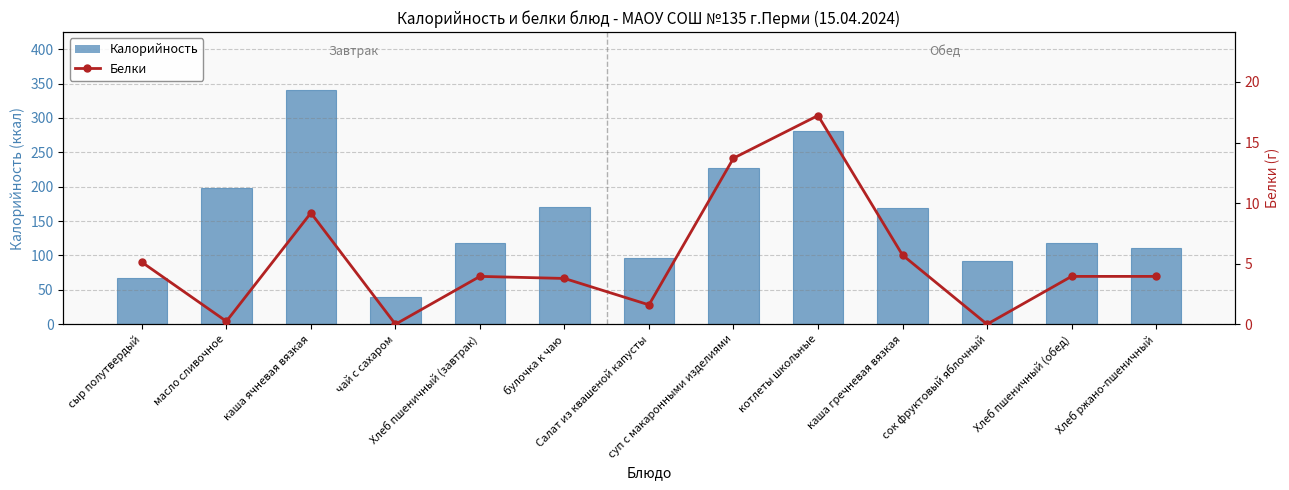

Count the number of categories in the chart.

13